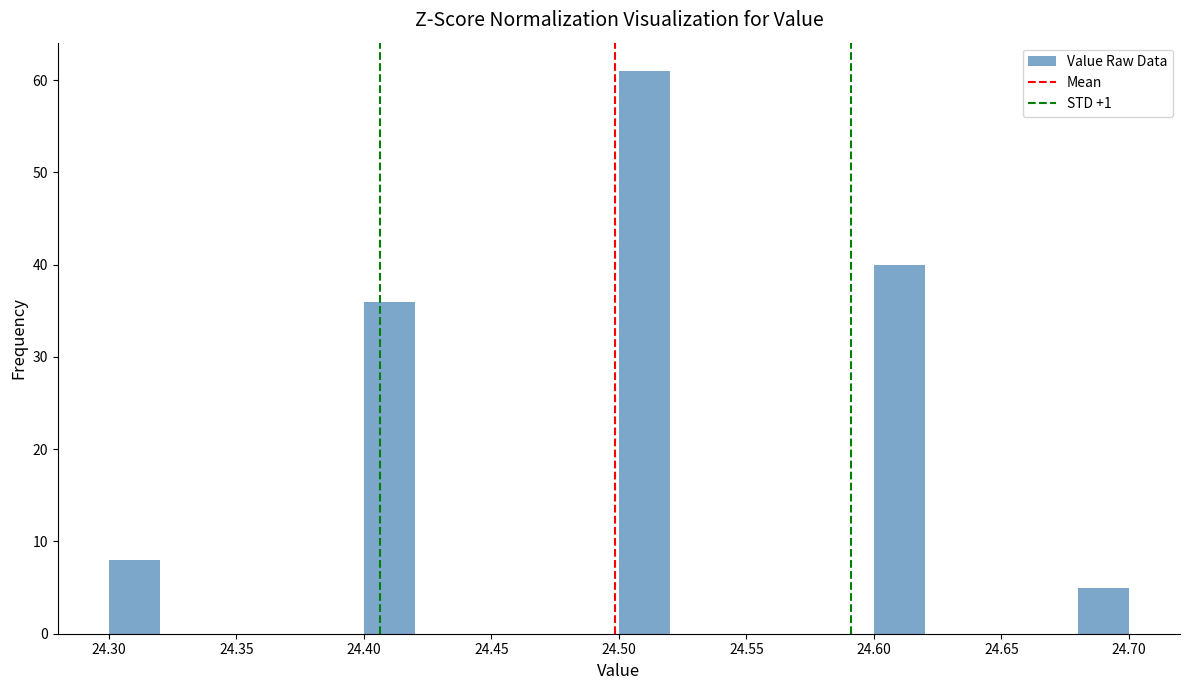

How tall is the bar that spans 24.50 to 24.52 on the x-axis? The values are not printed on the chart, so give them approximately, as read against the axis.

61